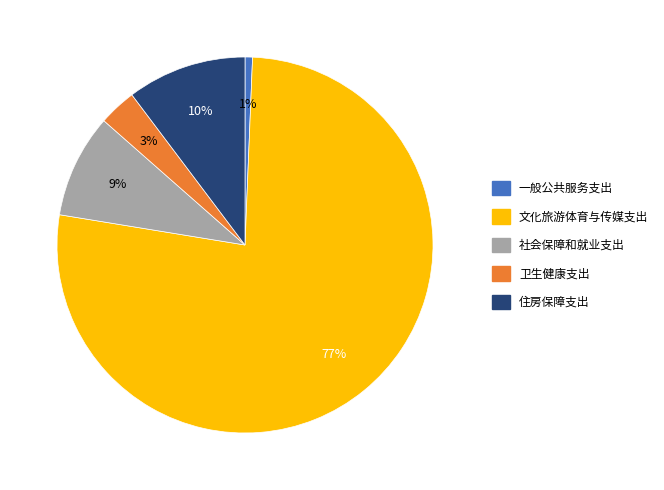

Which has a higher value, 卫生健康支出 or 住房保障支出?

住房保障支出